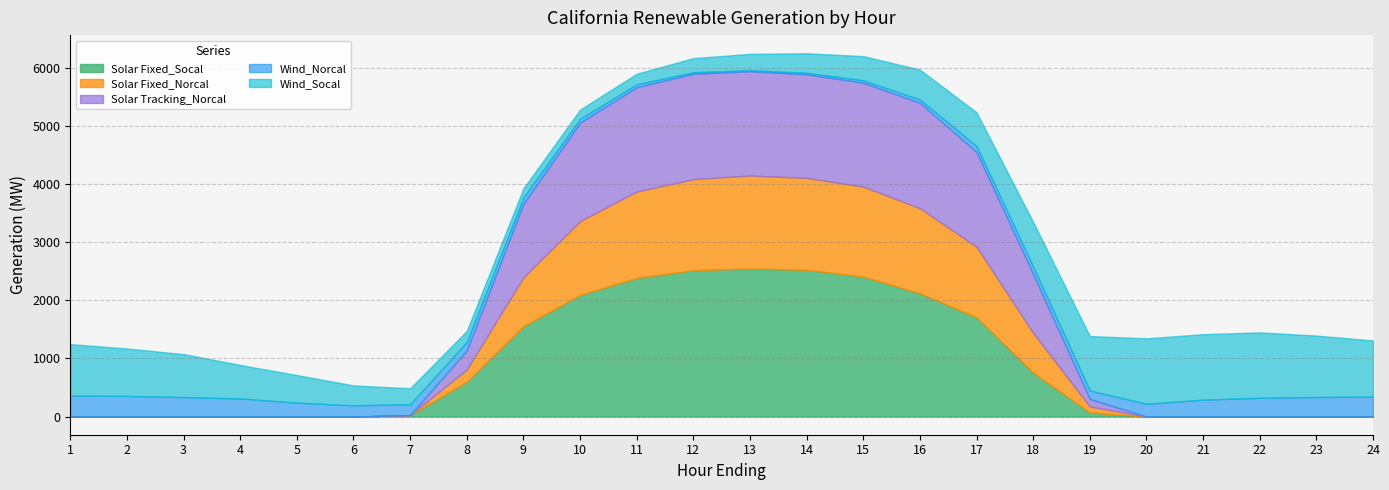

Between which two adjacent categories do Solar Tracking_Norcal and Solar Fixed_Norcal first intersect?

19 and 20